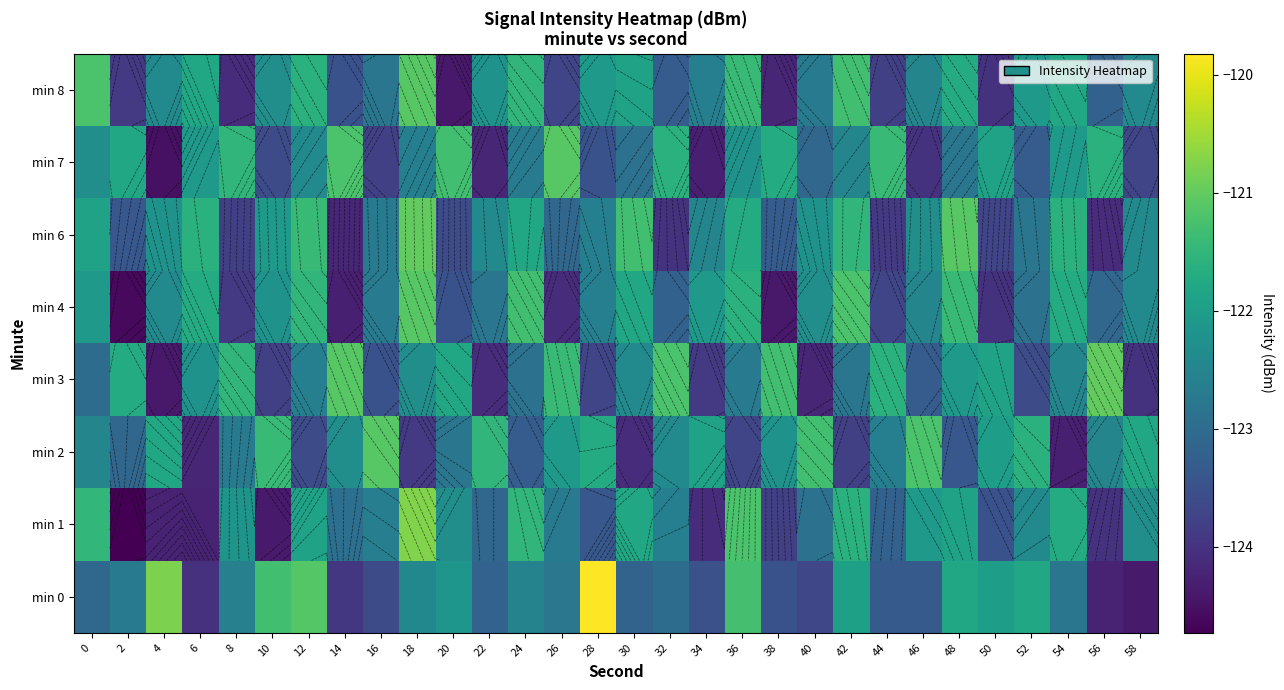

Which has a higher value, 32 or 16?

32